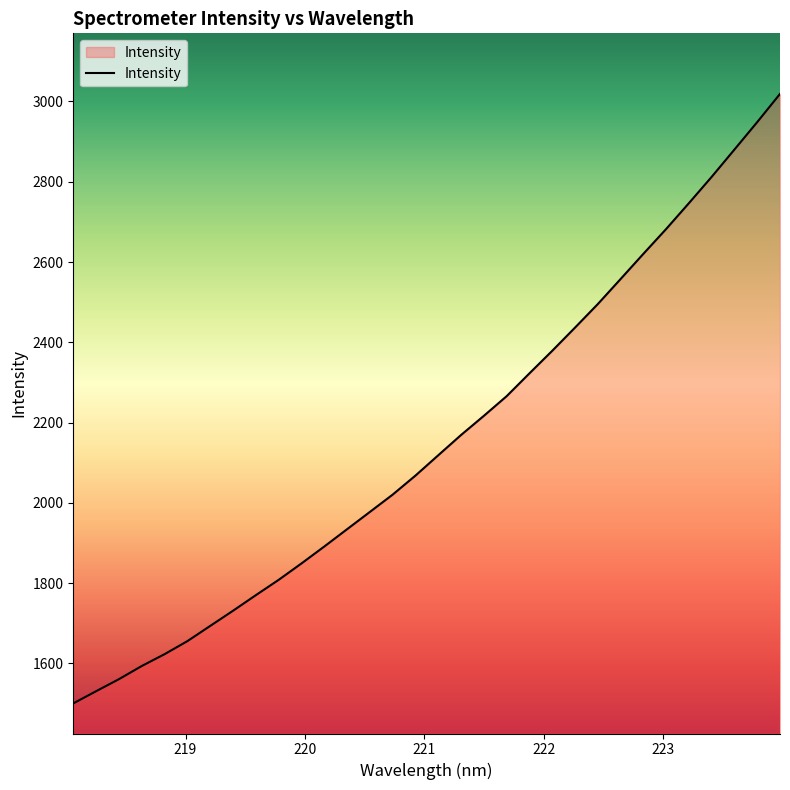

What is the smallest value displayed?

1500.3